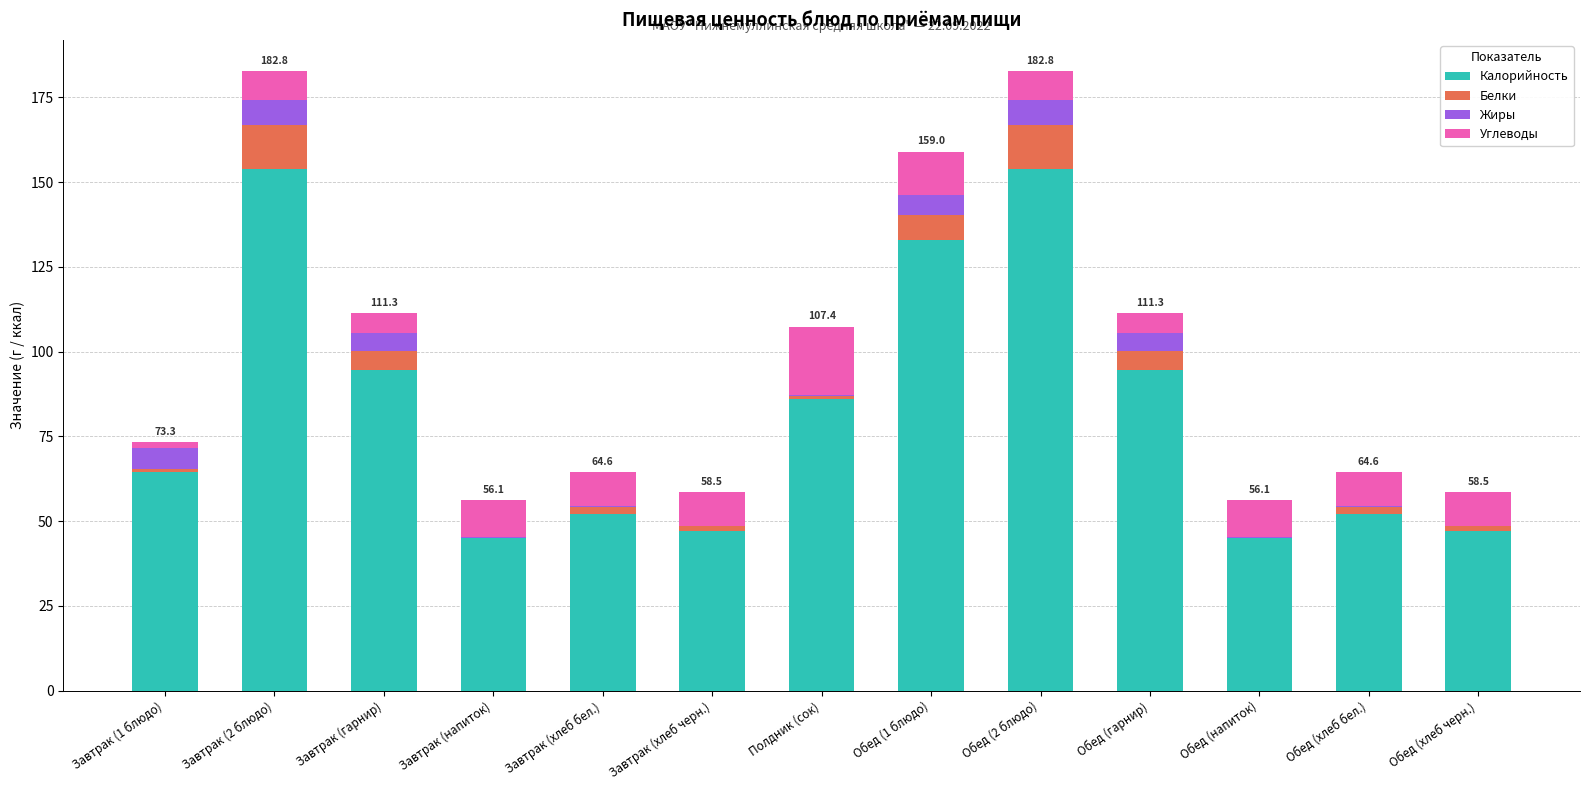

What is the maximum value for Калорийность?

153.9